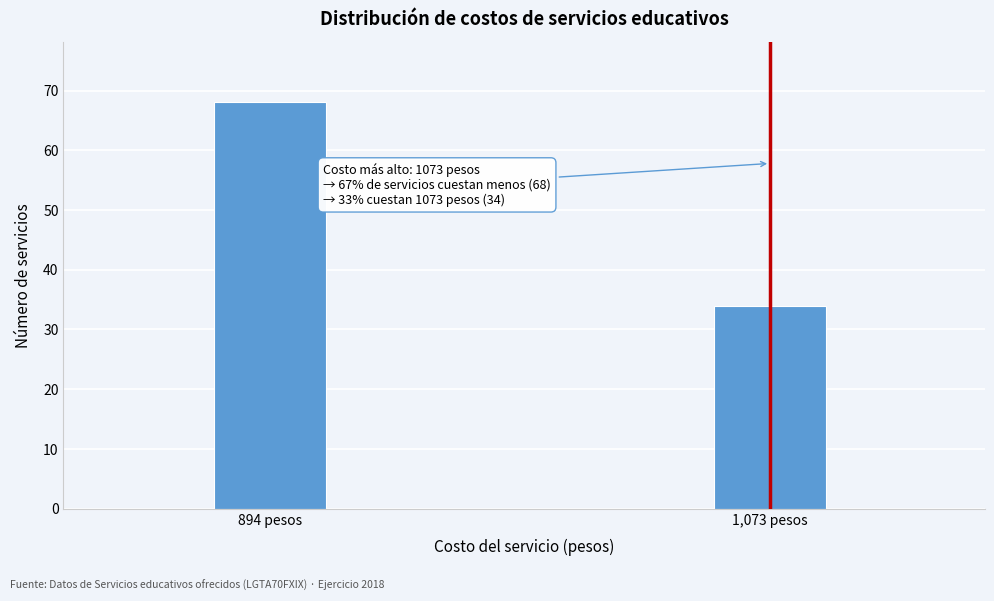

Reading right to left, list all the values displayed in this chart.

34	68